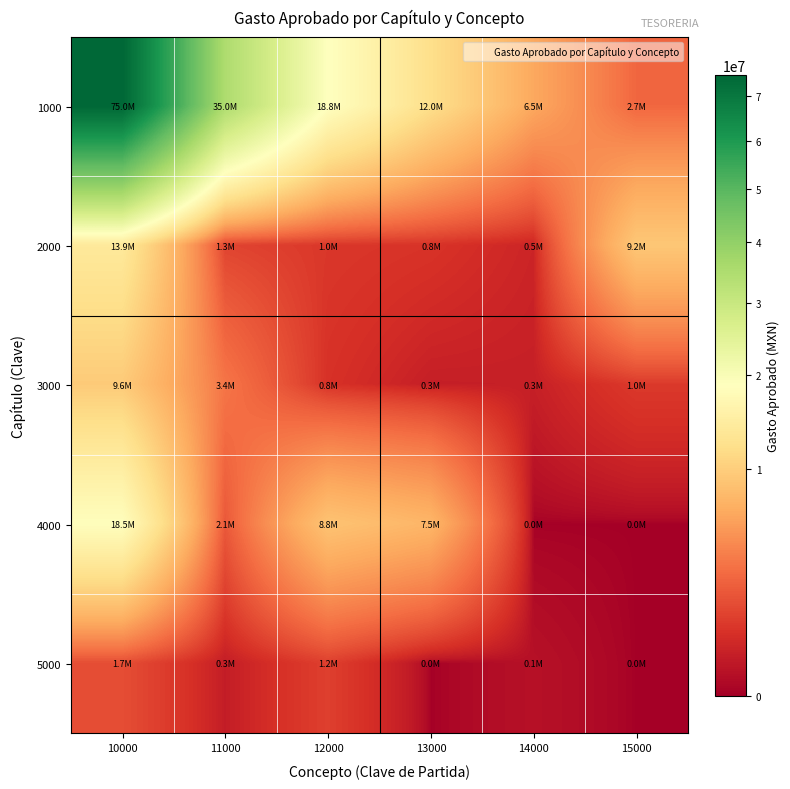

What is the total value across all series at 12000?

30615998.9